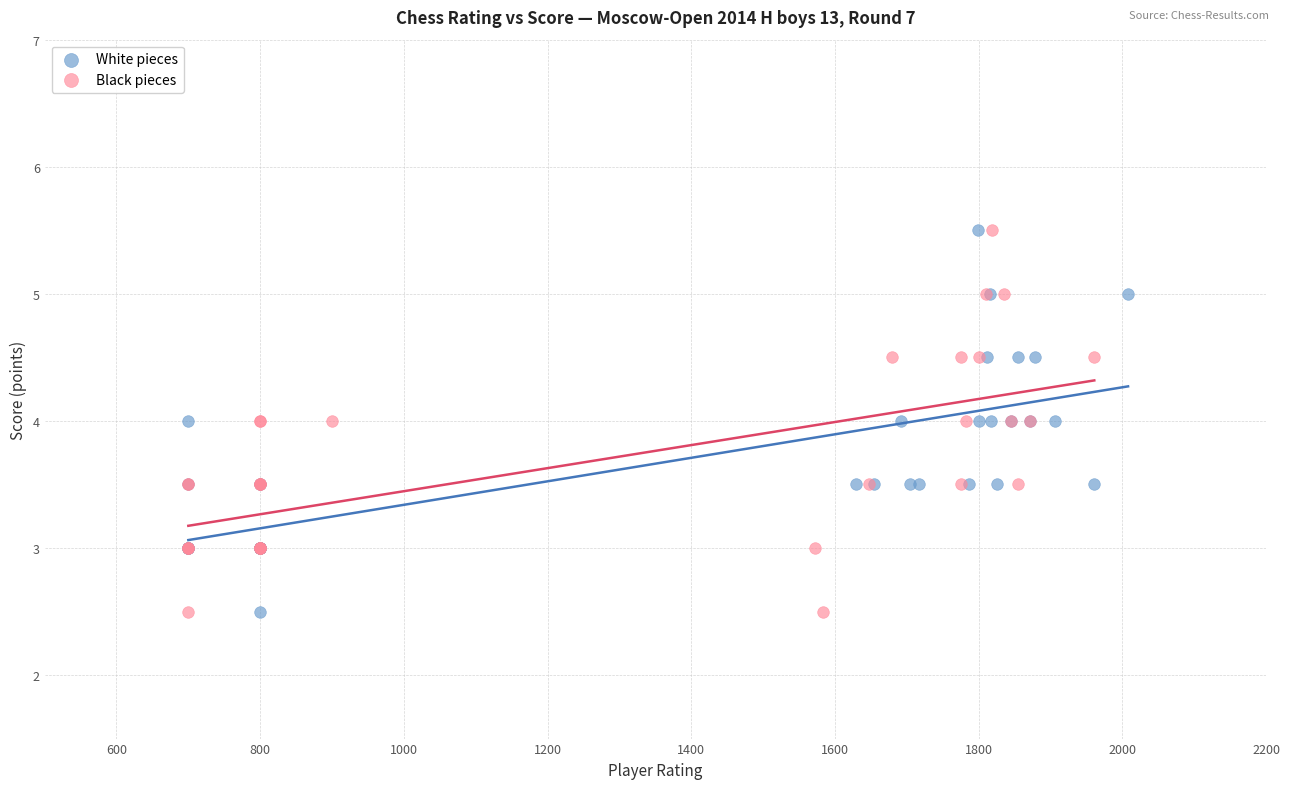

What are all the series names shown in the legend?

White pieces, Black pieces